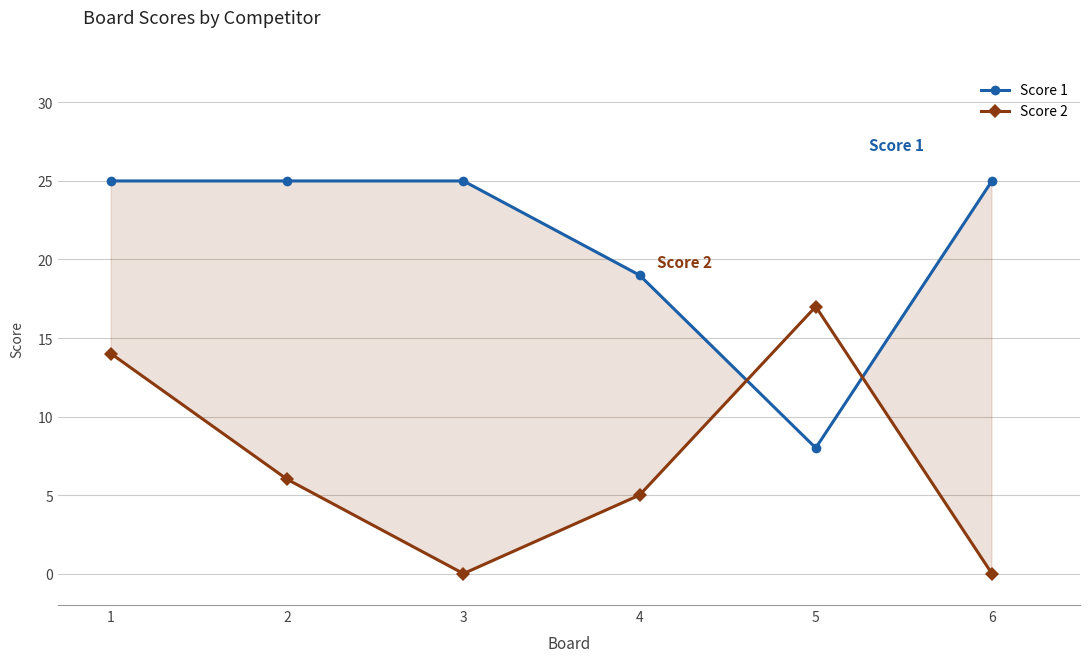

Where is the first local maximum for Score 2?

5